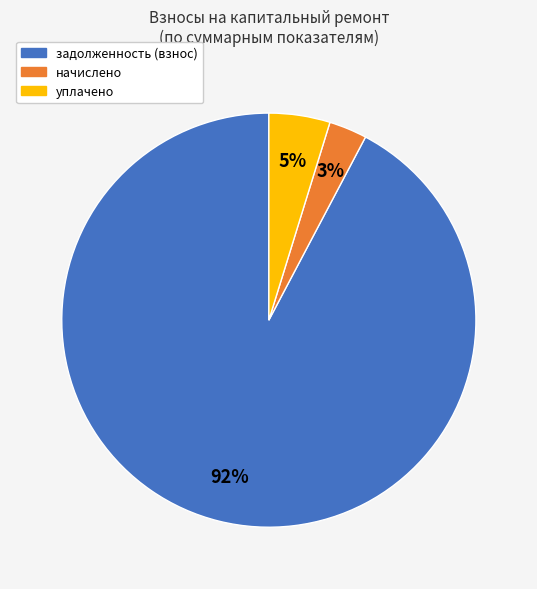

To the nearest percent, what is the average slice percentage?

33%